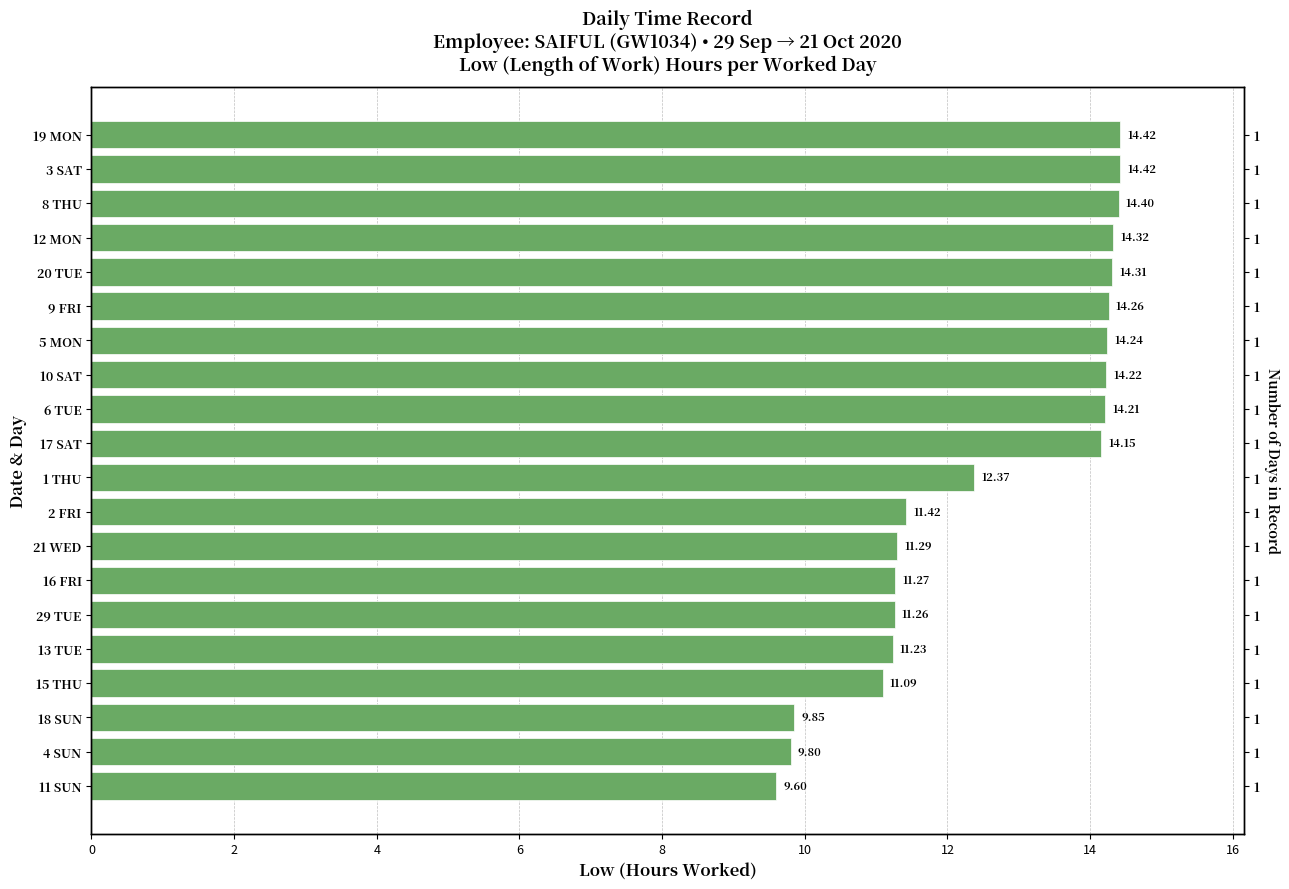

True or false: the data shows 4.4 at 17 SAT.

False